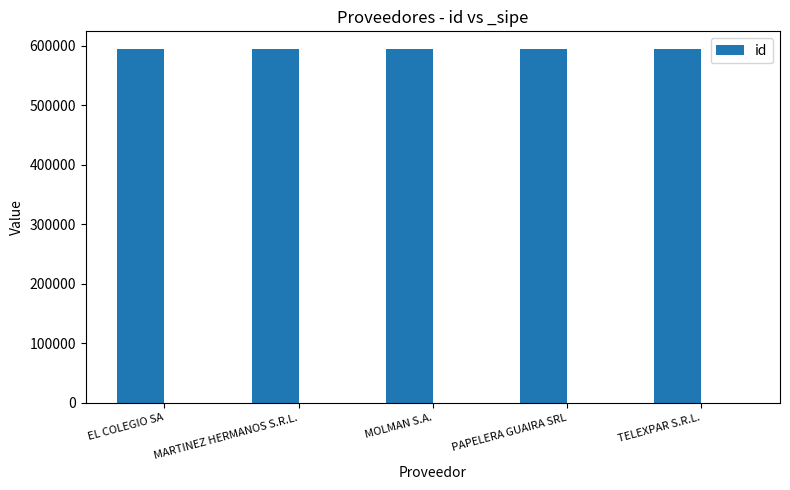

What is the sum of all values?

2971015